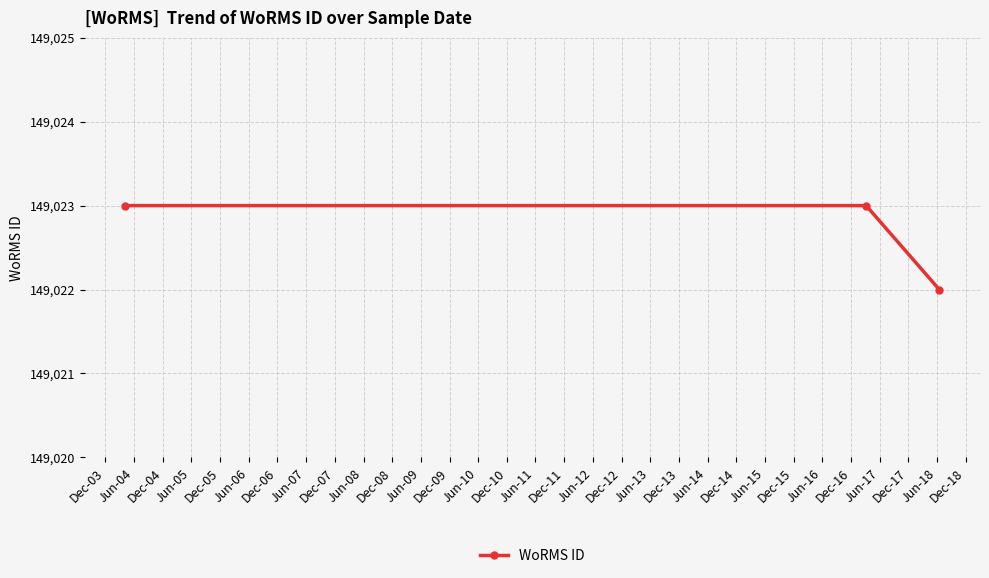

Does the chart display data point markers on the line(s)?

Yes